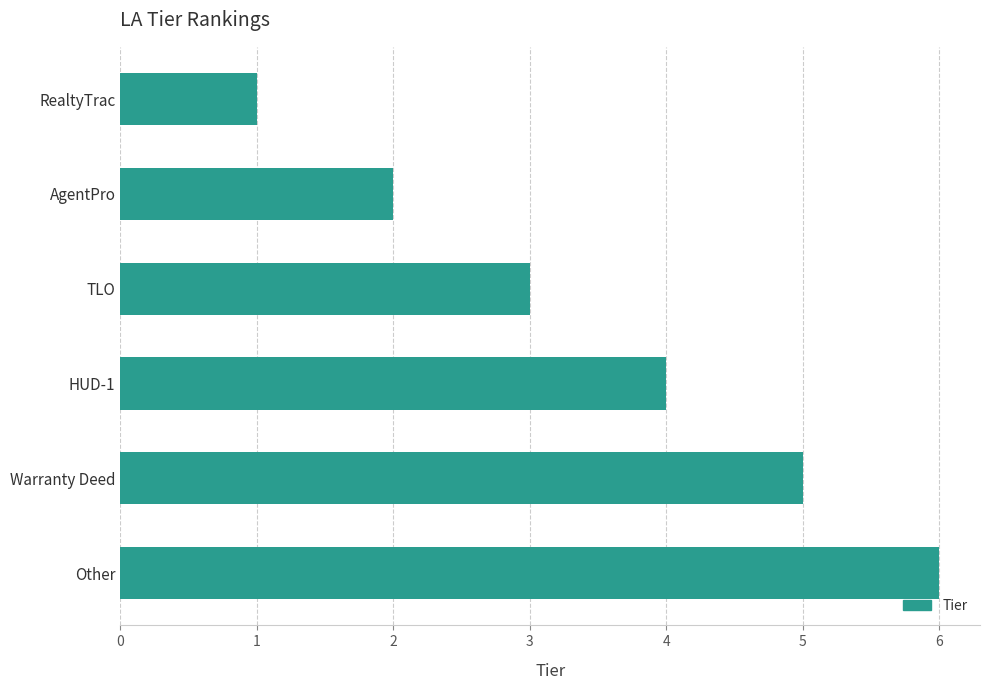

How many categories are shown in the chart?

6